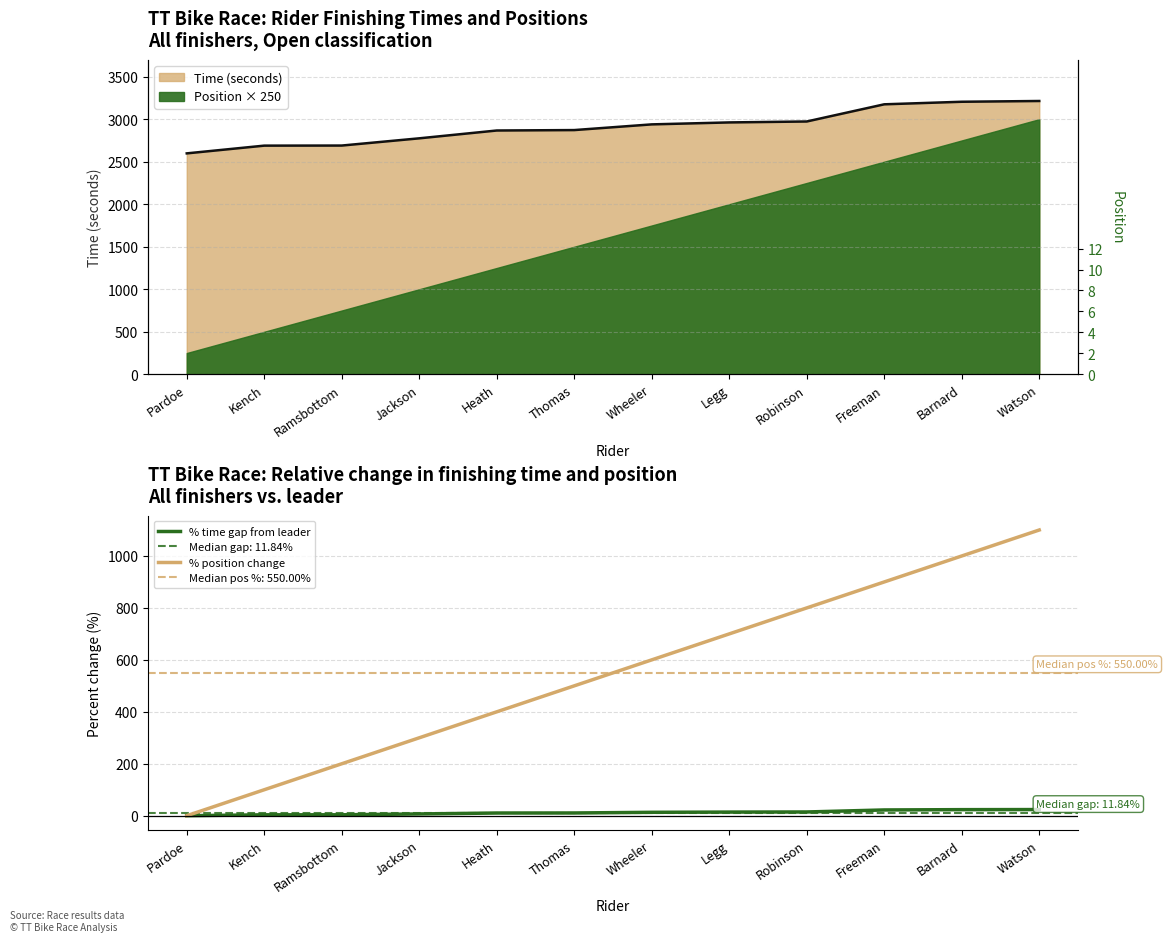

Is the value of % position change at Watson greater than the value of % time gap from leader at Kench?

Yes